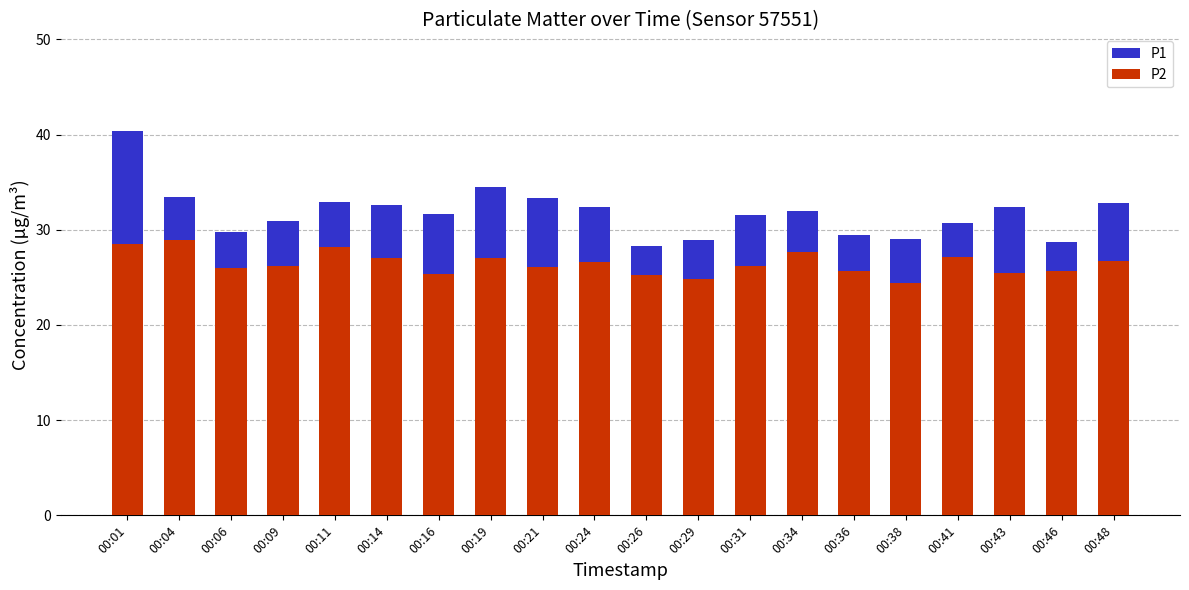

The P1 series shows 51.2 at 00:34. True or false?

False